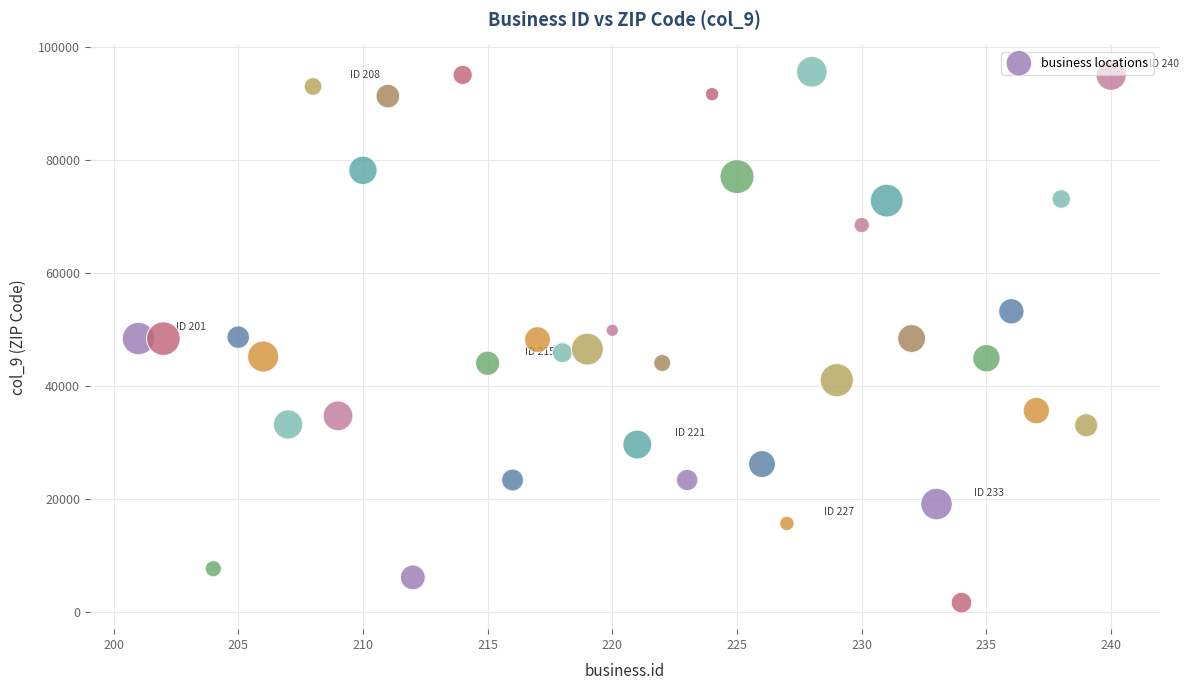

What is the range of X values (max minus min)?

39